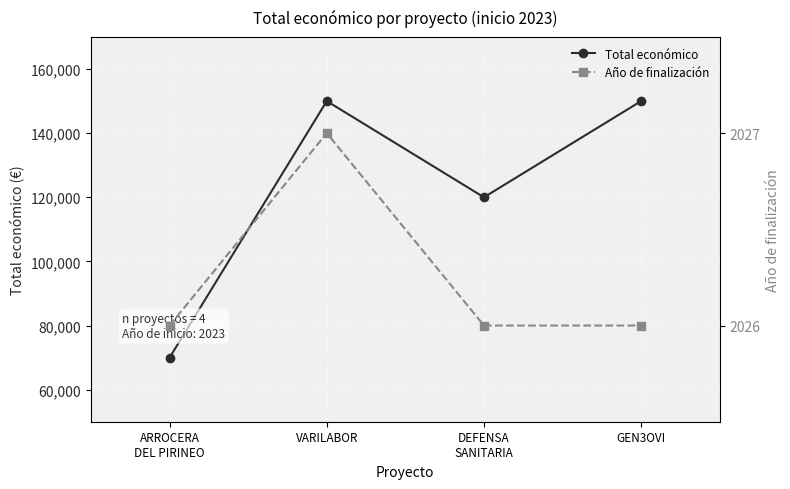

At how many categories does at least one series exceed 42892?

4